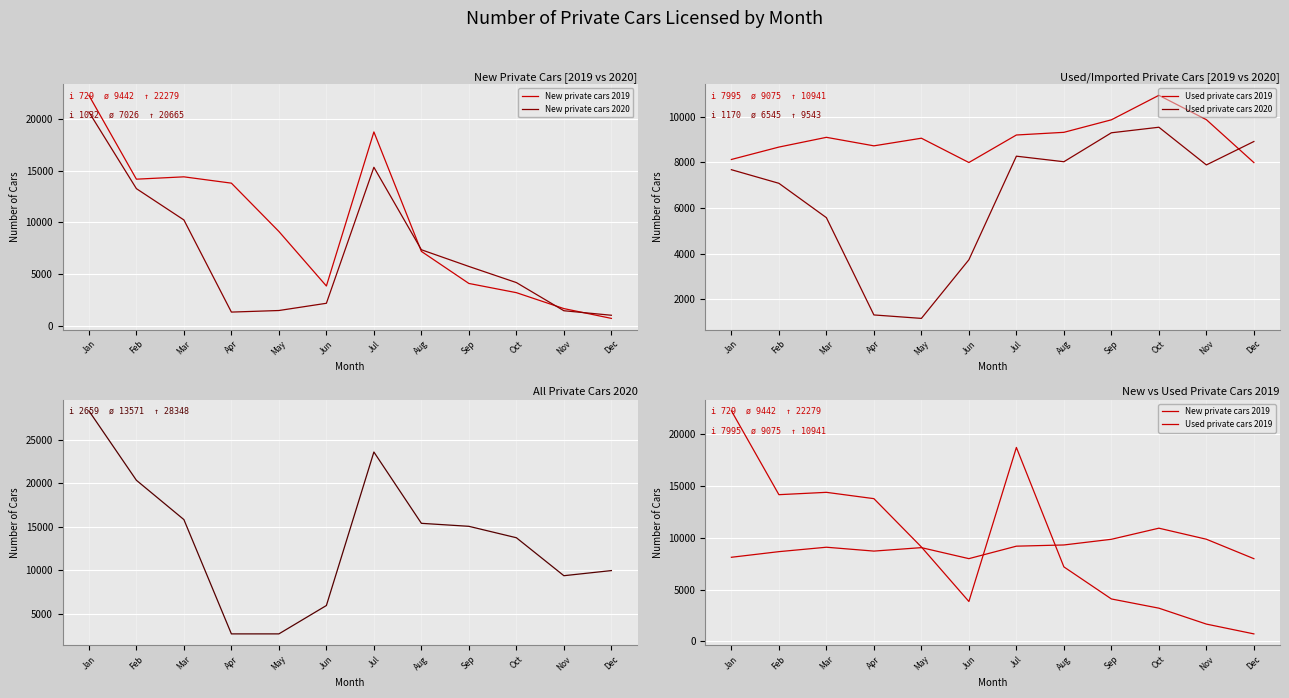

How many data points does each series have?

12